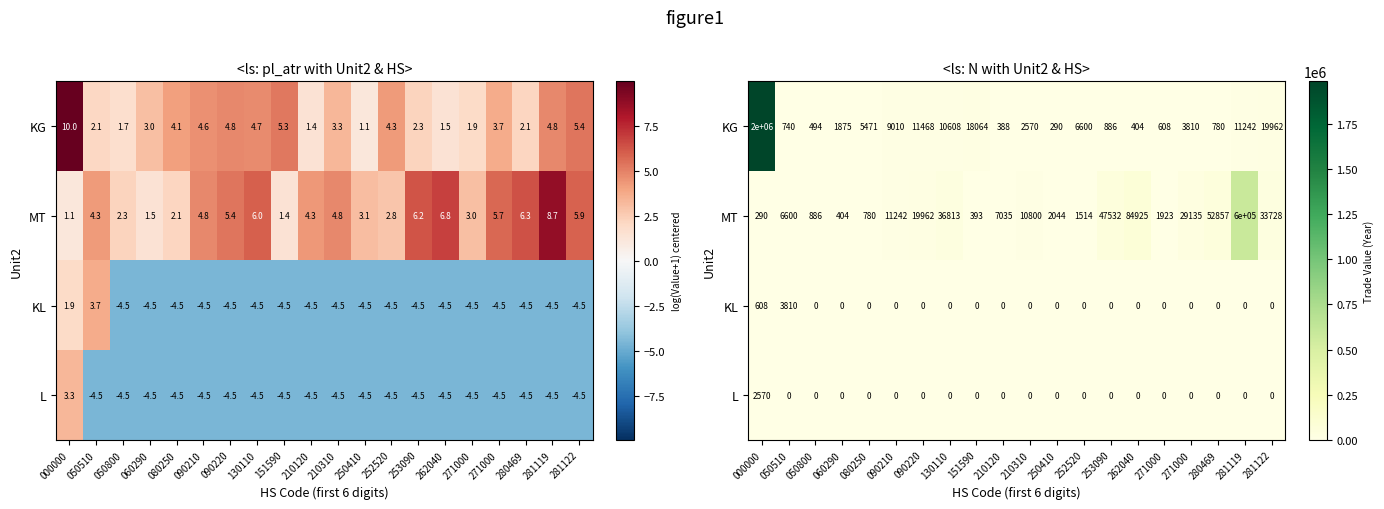

What is the average value of the KG series?

104422